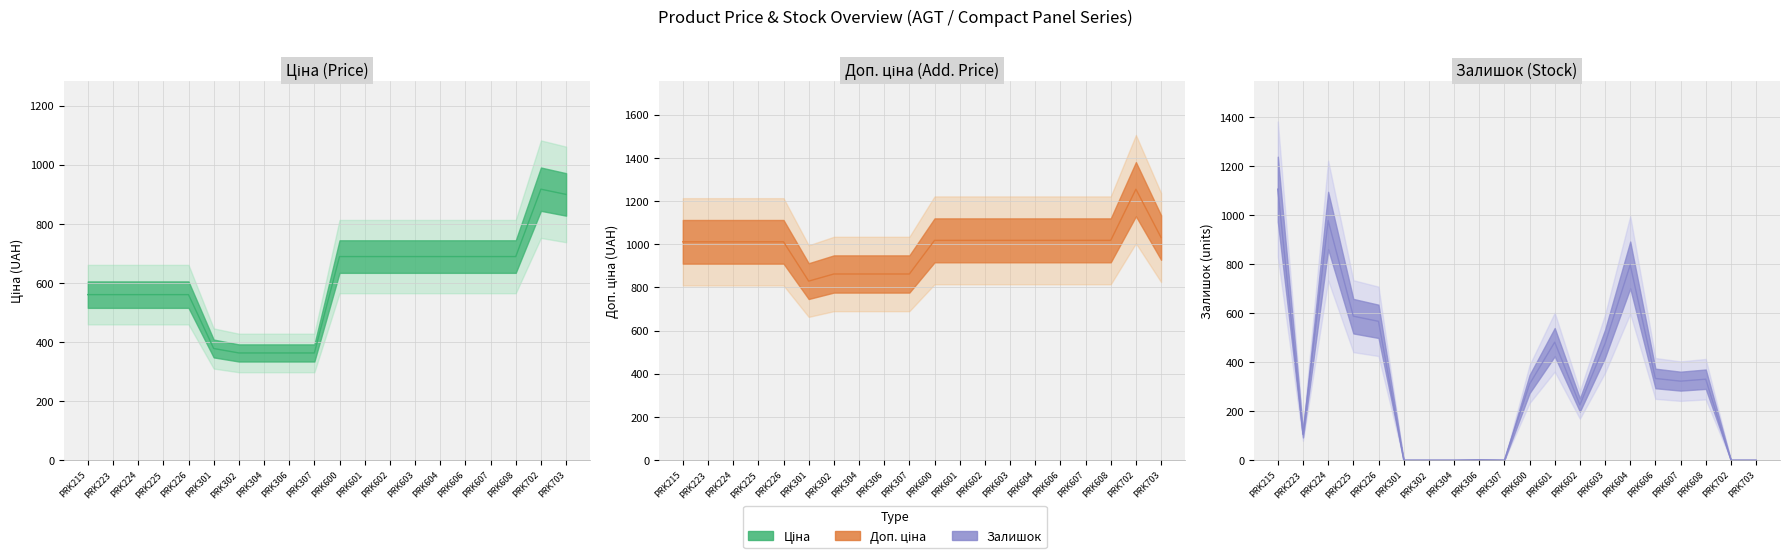

What is the value of the Залишок point at the 11th from the left?

310.0